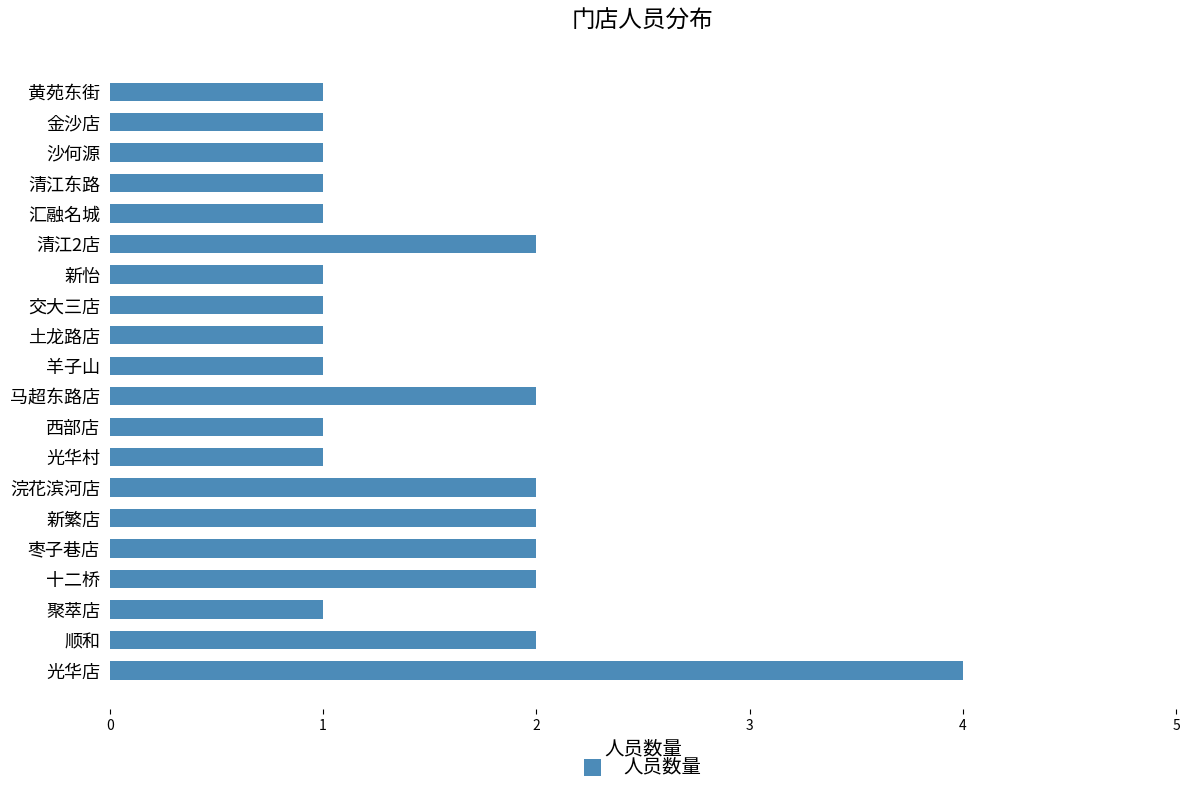

Between 顺和 and 光华店, which is larger?

光华店